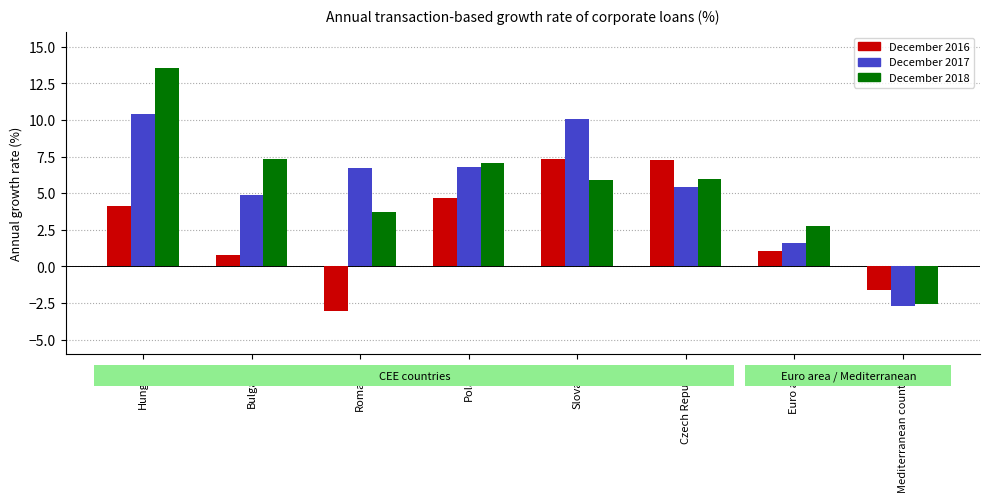

What position from the right is Poland?

5